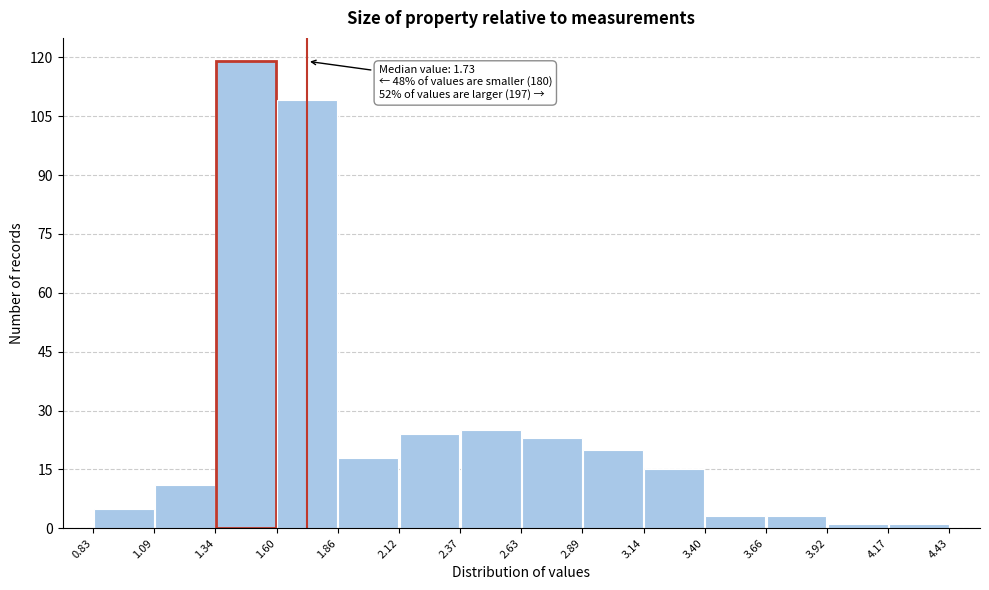

Which range on the x-axis has the tallest bar?

1.34 to 1.60